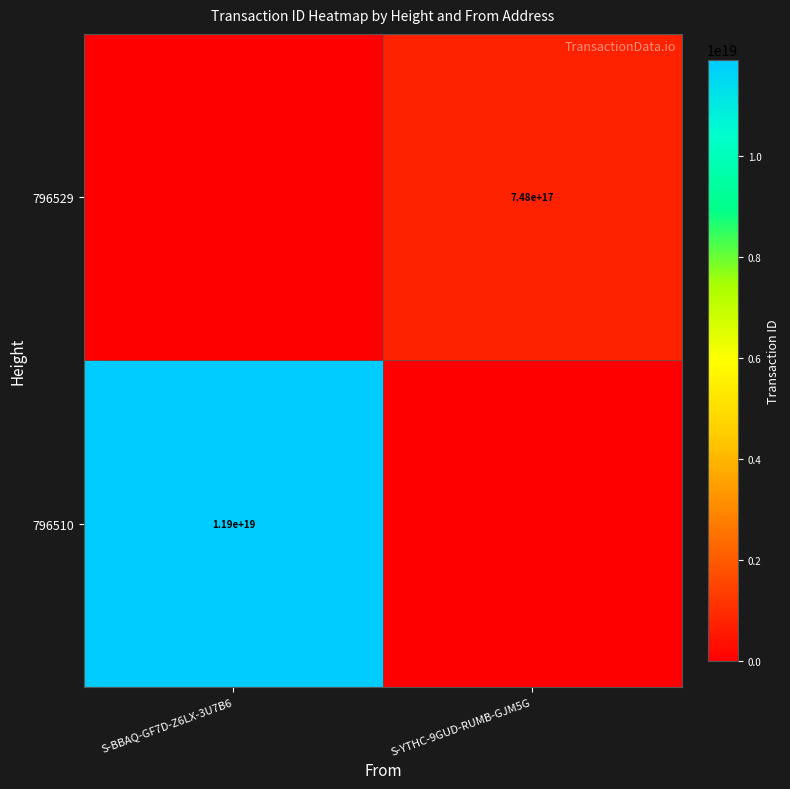

The value of 796529 at S-YTHC-9GUD-RUMB-GJM5G is 748000000000000000. True or false?

True